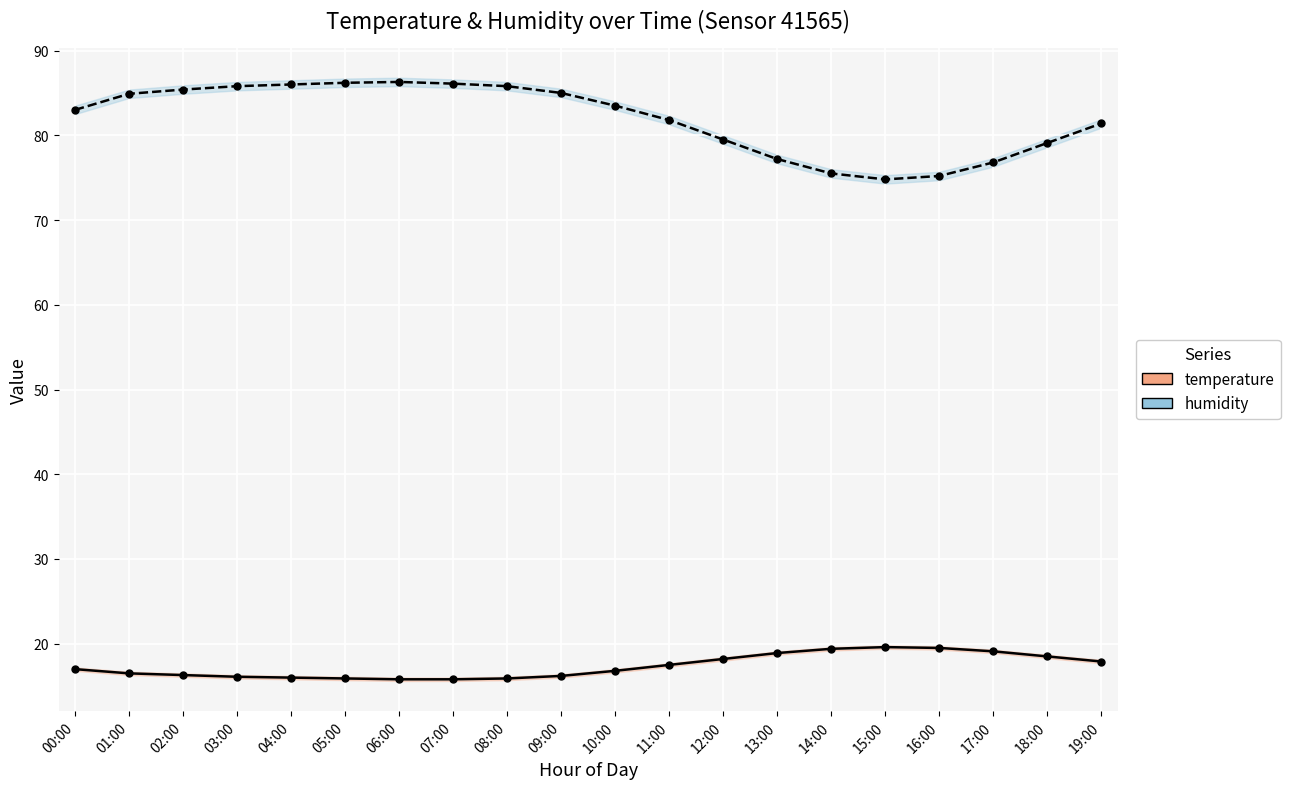

Rank the series at 02:00 from highest to lowest value.

humidity, temperature